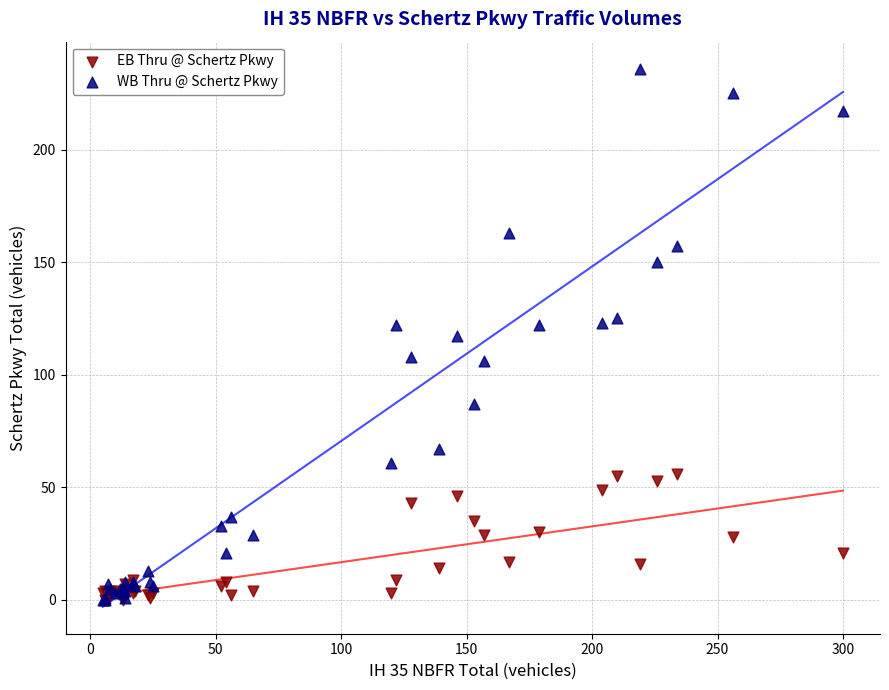

What are all the series names shown in the legend?

EB Thru @ Schertz Pkwy, WB Thru @ Schertz Pkwy